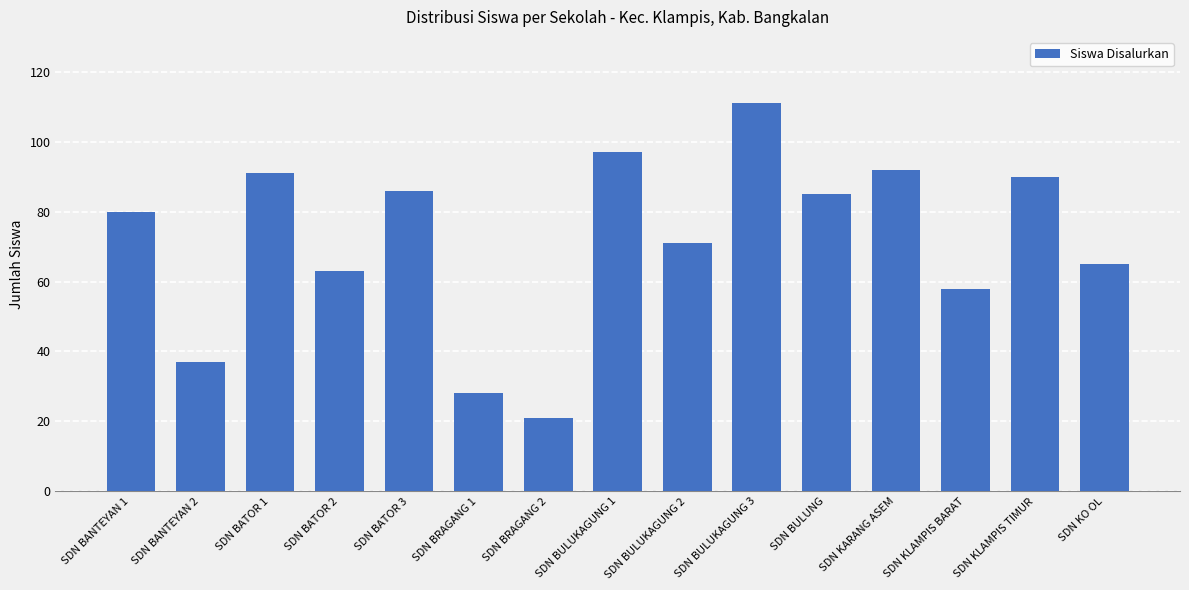

Reading right to left, what are all the values shown in this chart?

SDN KO OL=65	SDN KLAMPIS TIMUR=90	SDN KLAMPIS BARAT=58	SDN KARANG ASEM=92	SDN BULUNG=85	SDN BULUKAGUNG 3=111	SDN BULUKAGUNG 2=71	SDN BULUKAGUNG 1=97	SDN BRAGANG 2=21	SDN BRAGANG 1=28	SDN BATOR 3=86	SDN BATOR 2=63	SDN BATOR 1=91	SDN BANTEYAN 2=37	SDN BANTEYAN 1=80